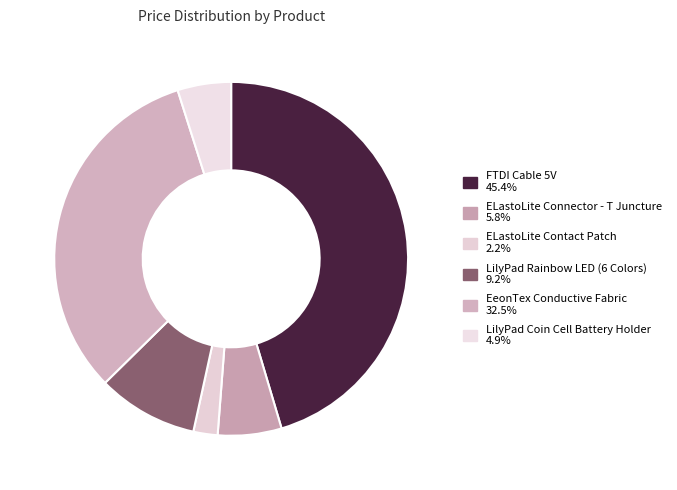

The ELastoLite Contact Patch slice represents 1% of the pie. True or false?

False